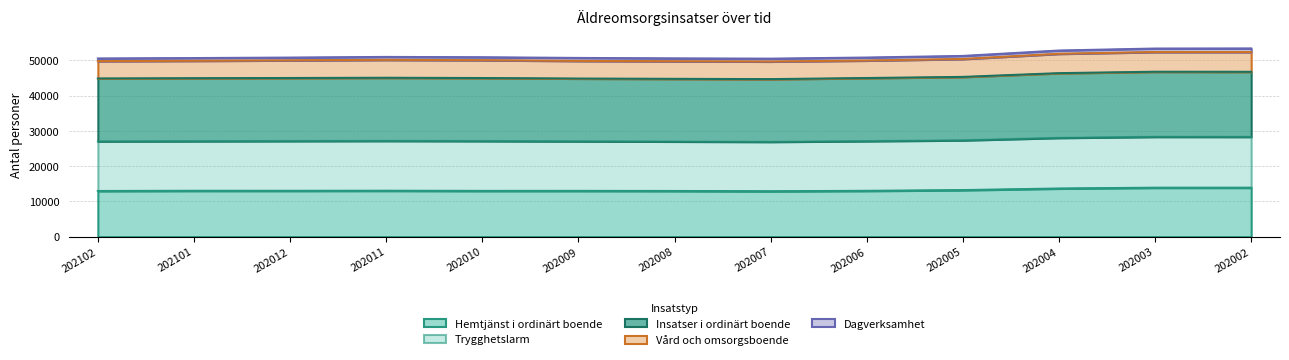

How many lines are shown in the chart?

5